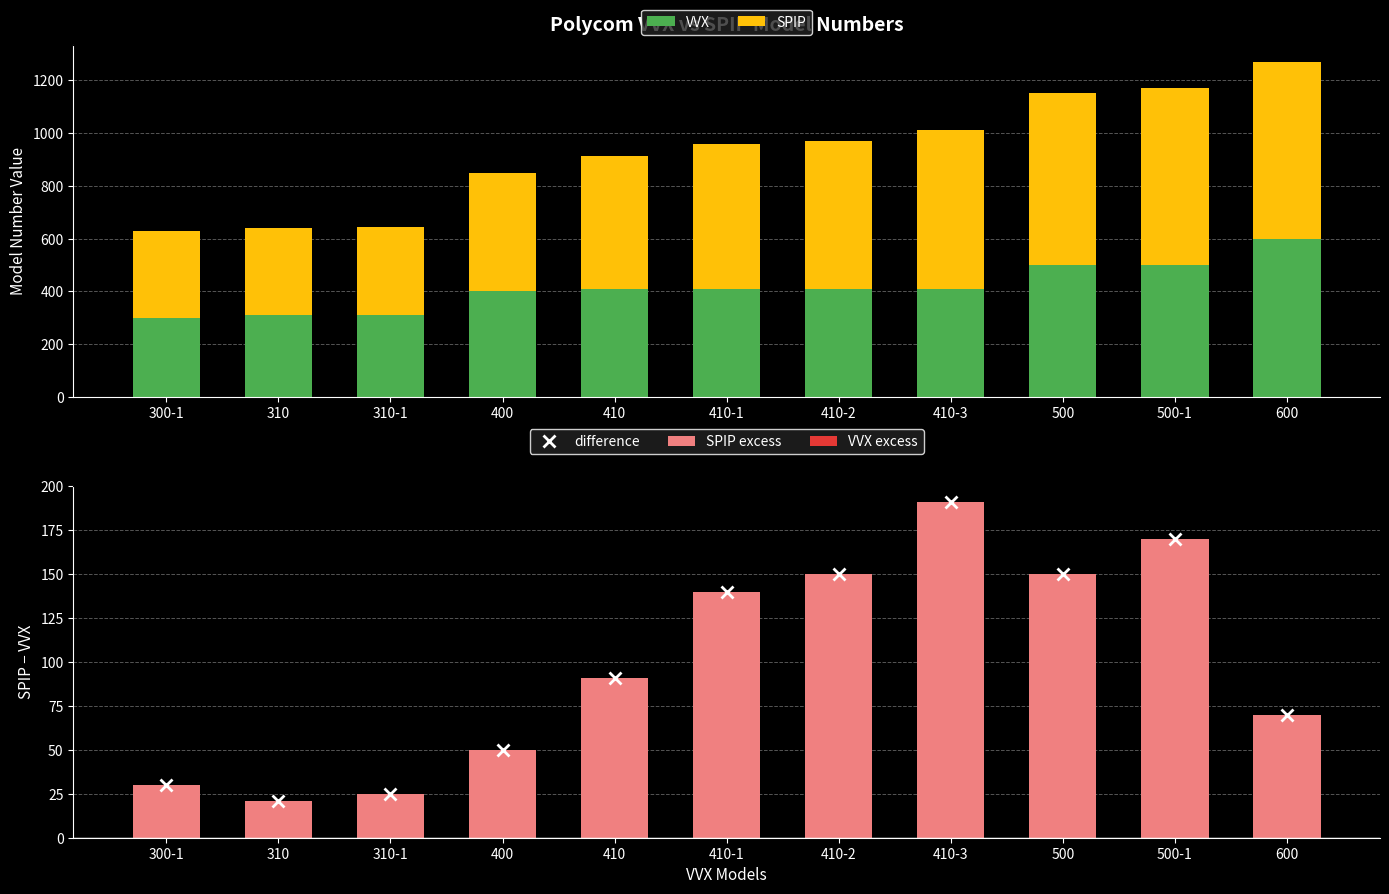

What is the spread (max minus min) of values at 400?

450